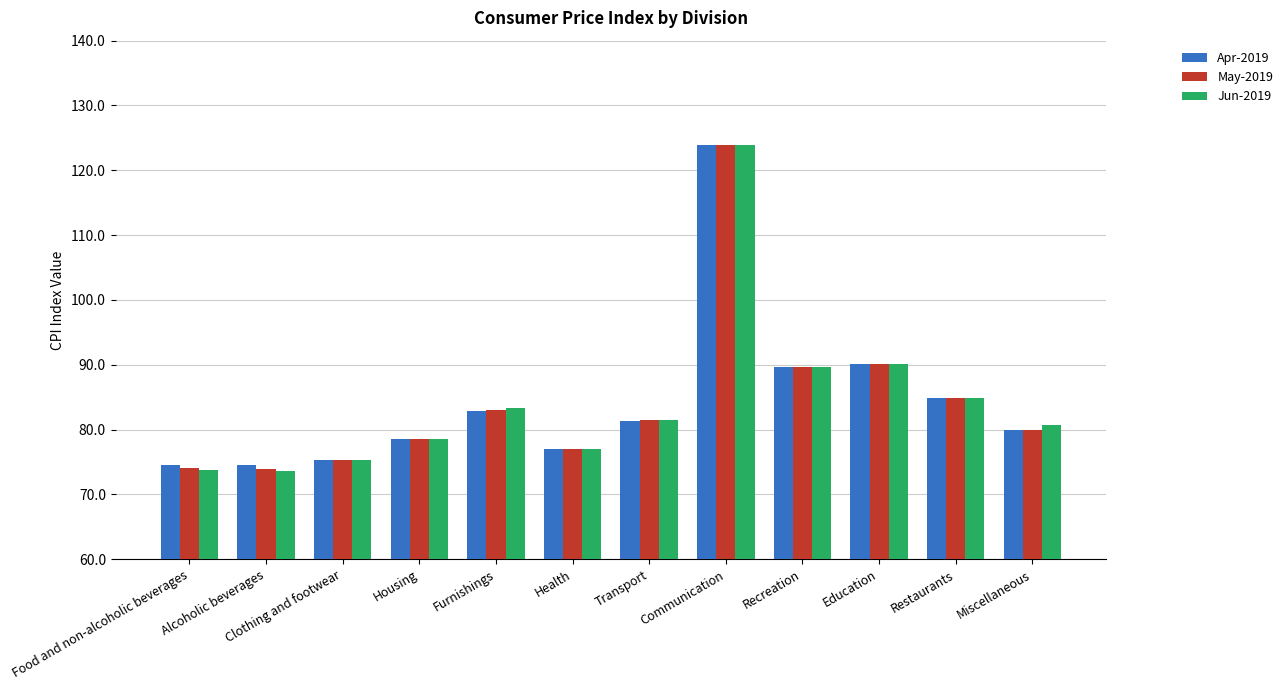

Which series has the largest range (max minus min)?

Jun-2019